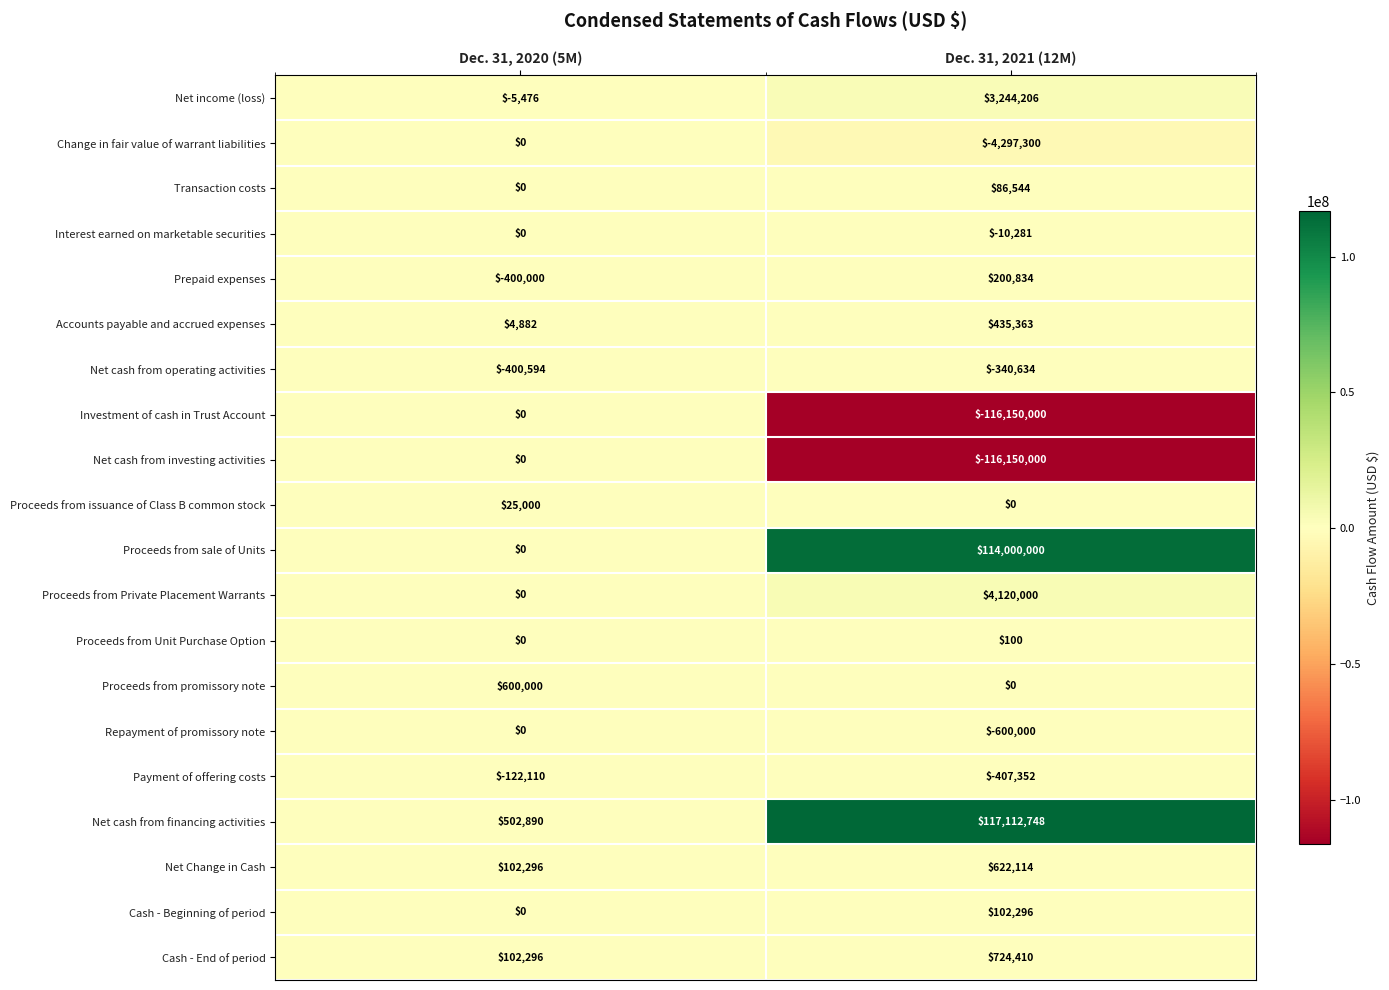

Which series changed the most between Dec. 31, 2020 (5M) and Dec. 31, 2021 (12M)?

Net cash from financing activities